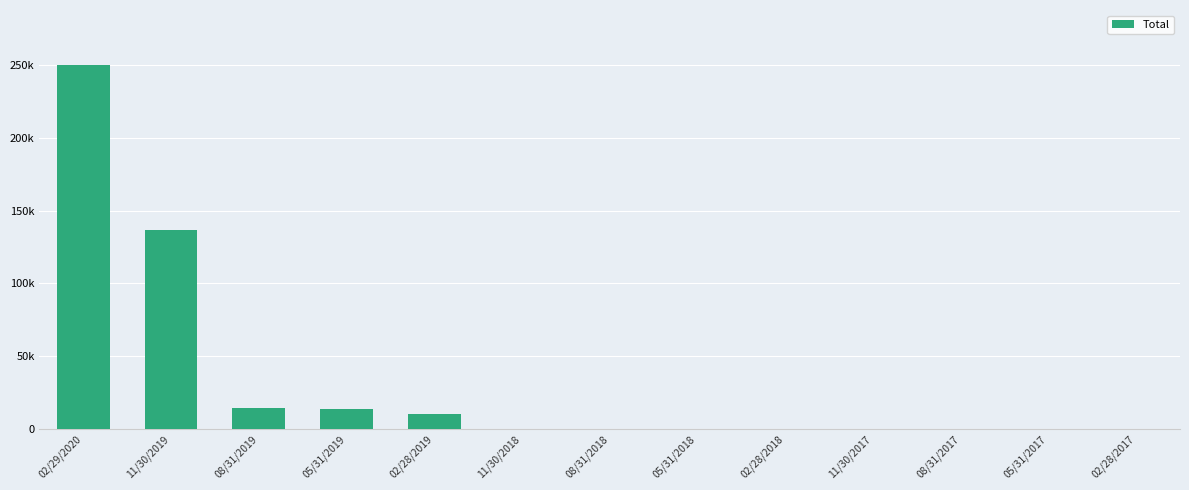

The value at 08/31/2017 is 19.0. True or false?

False